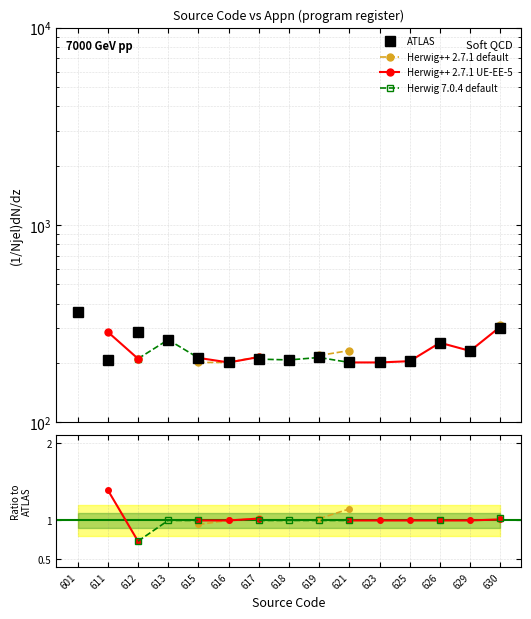

How many lines are shown in the chart?

4